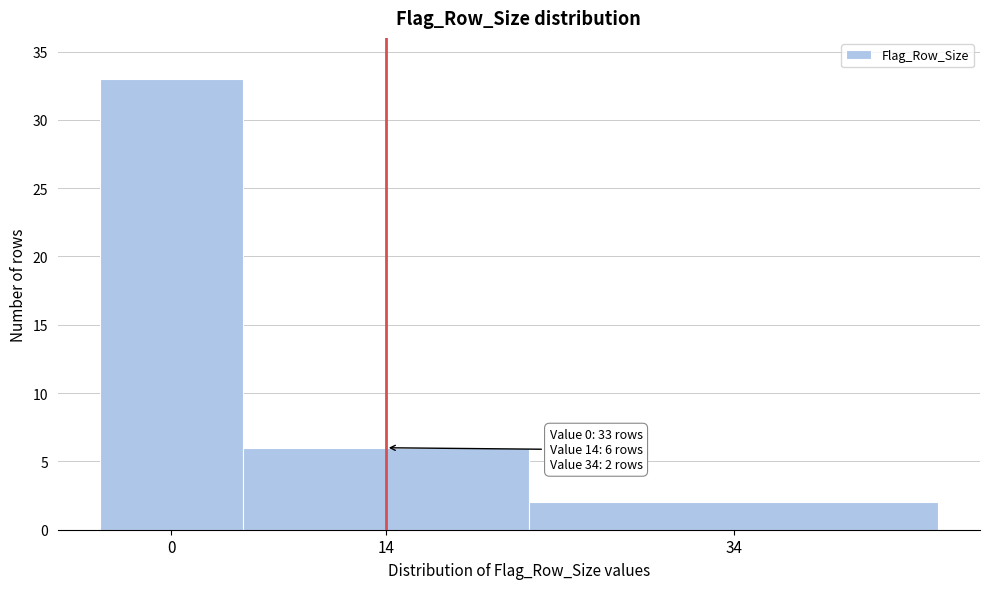

Reading left to right, extract all data points from this chart.

33	6	2